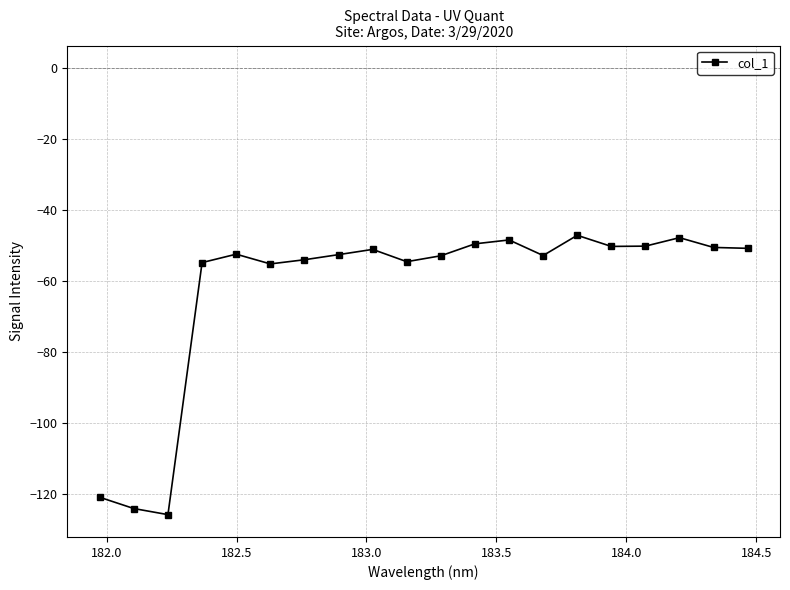

What is the average value?

-62.4